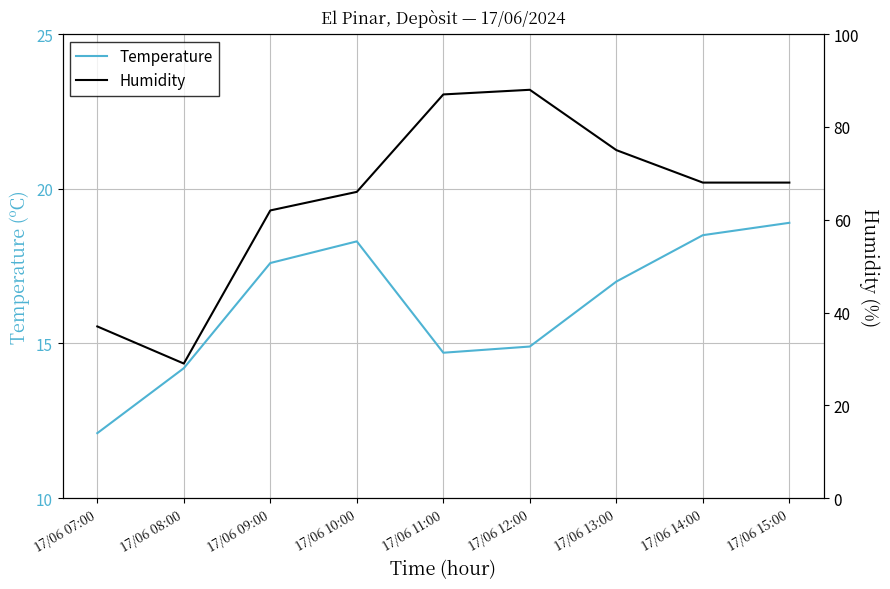

What is the difference between the maximum and second lowest values in the Temperature series?

4.7